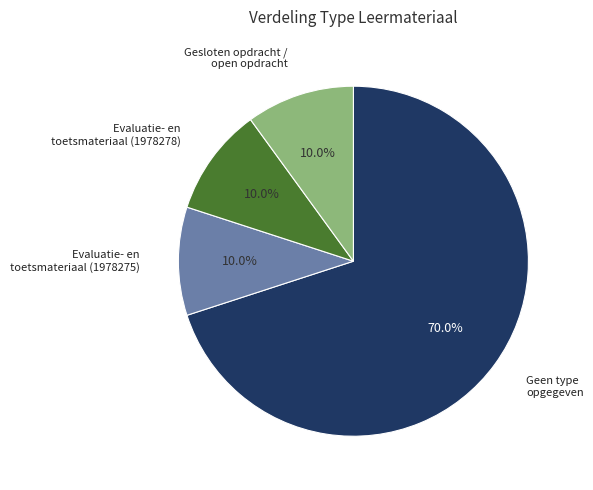

Between Gesloten opdracht / open opdracht and Geen type opgegeven, which is larger?

Geen type opgegeven